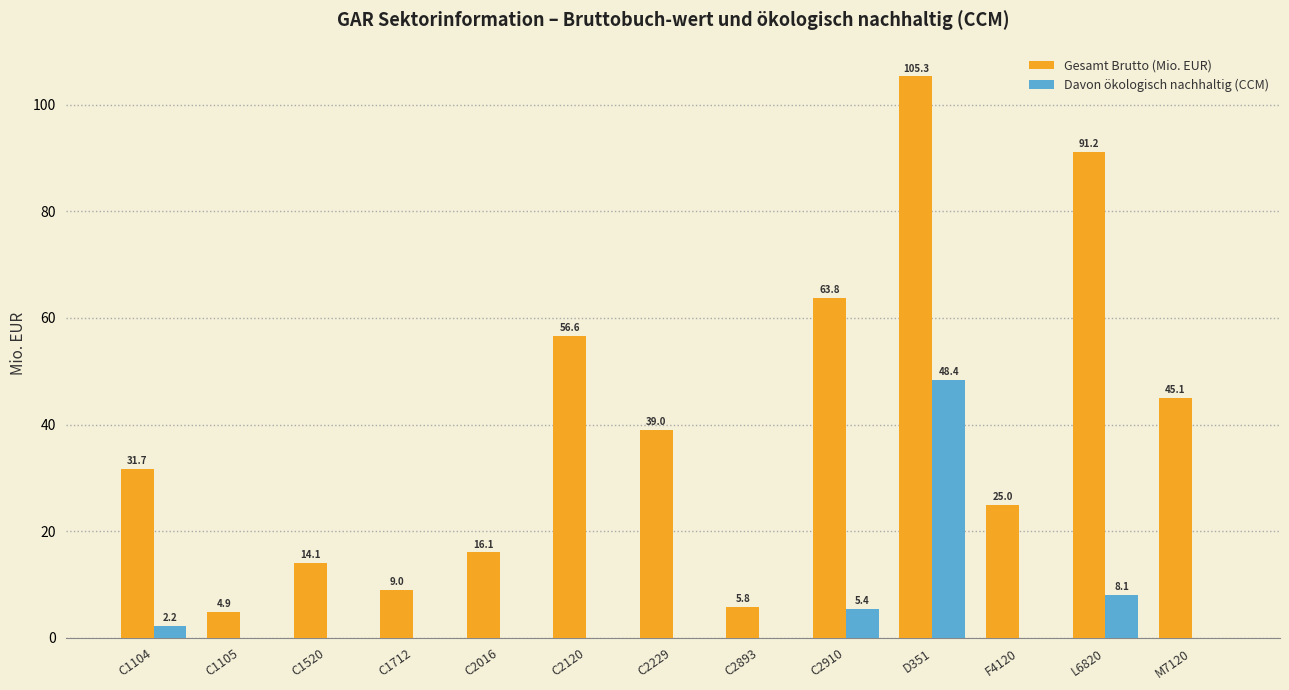

The Gesamt Brutto (Mio. EUR) series shows 5.6 at C2016. True or false?

False